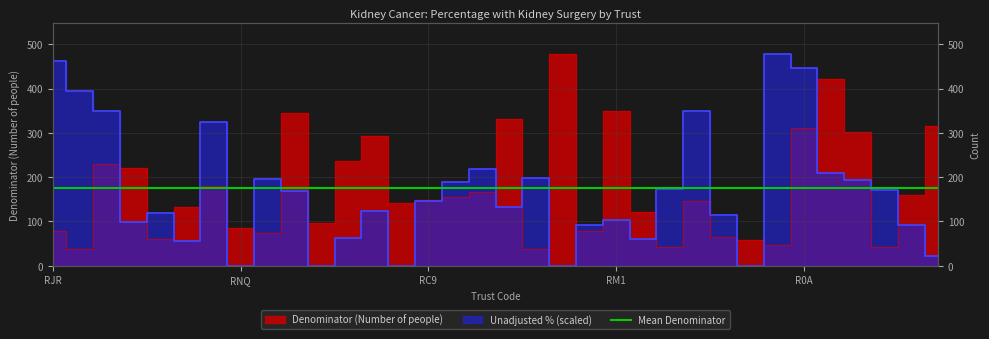

What is the difference between the Unadjusted % values at RWJ and RM1?

88.6